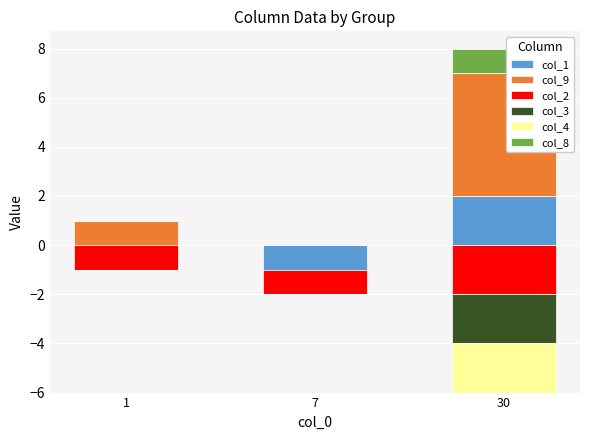

How many col_9 values are between 0 and 5?

3